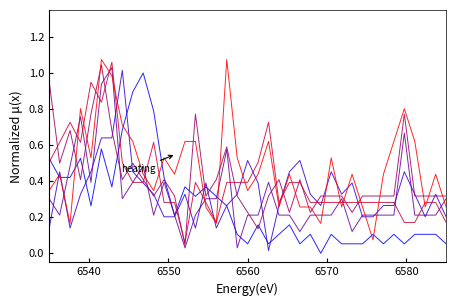

The 0.819 series shows 0.6 at 16. True or false?

False